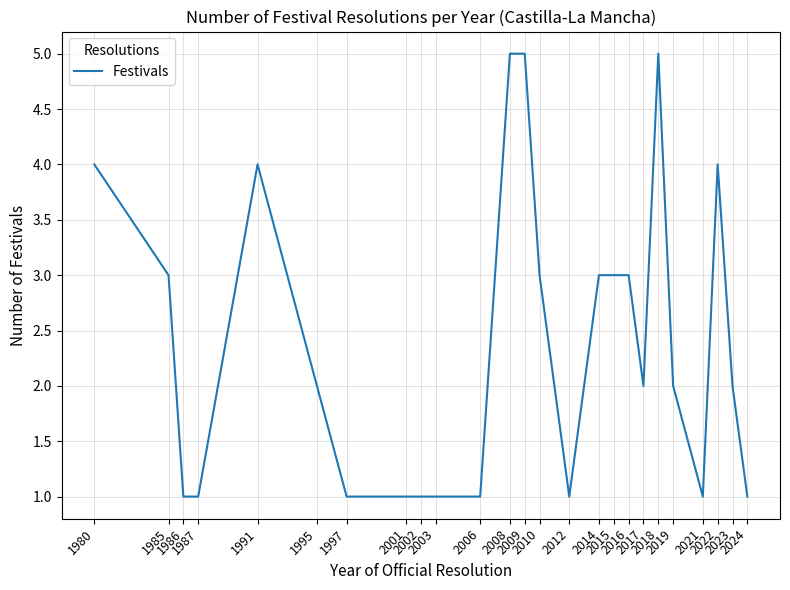

What is the difference between the maximum and minimum values?

4